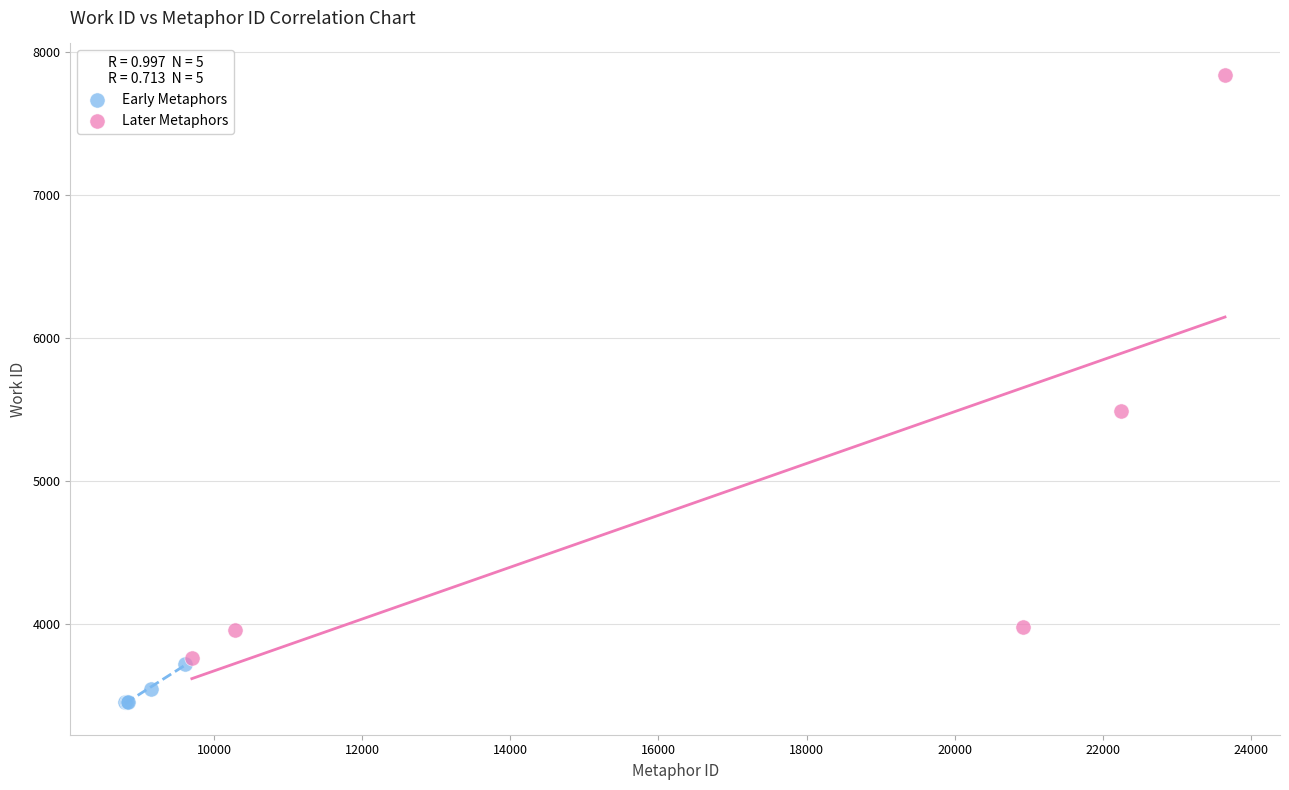

Which series contains the lowest Y value?

Early Metaphors